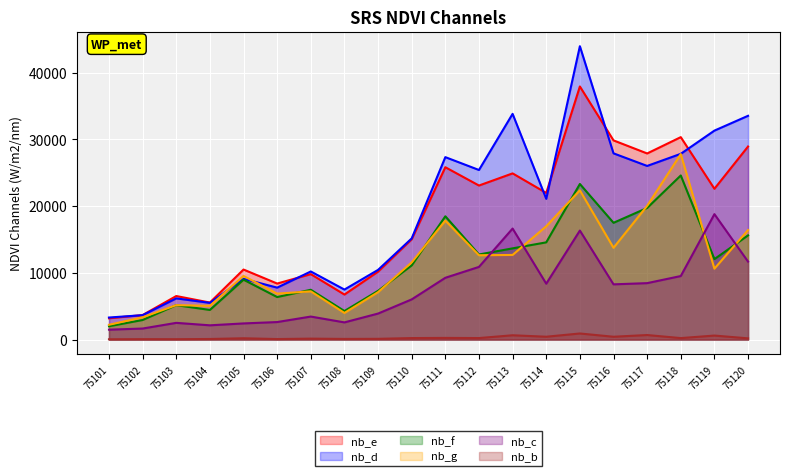

Count the number of categories in the chart.

20